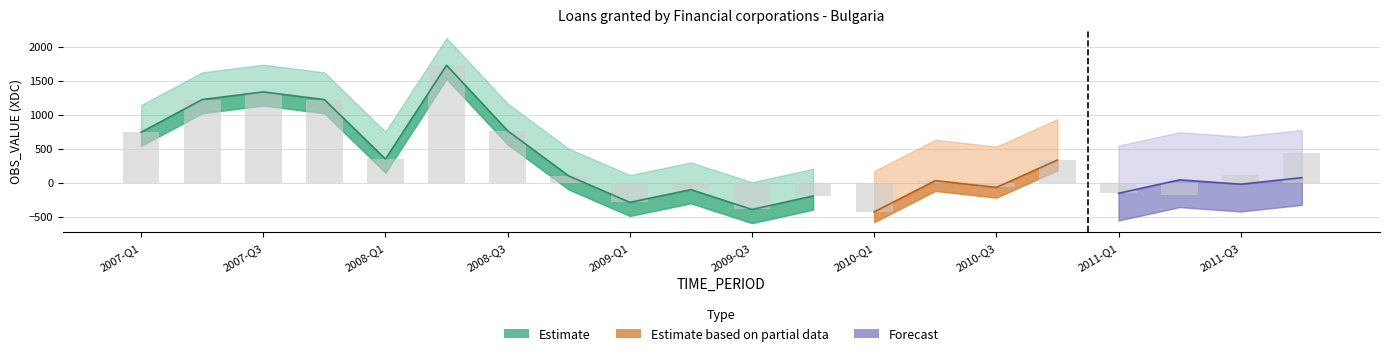

At which category is the sum across all series the highest?

2008-Q2